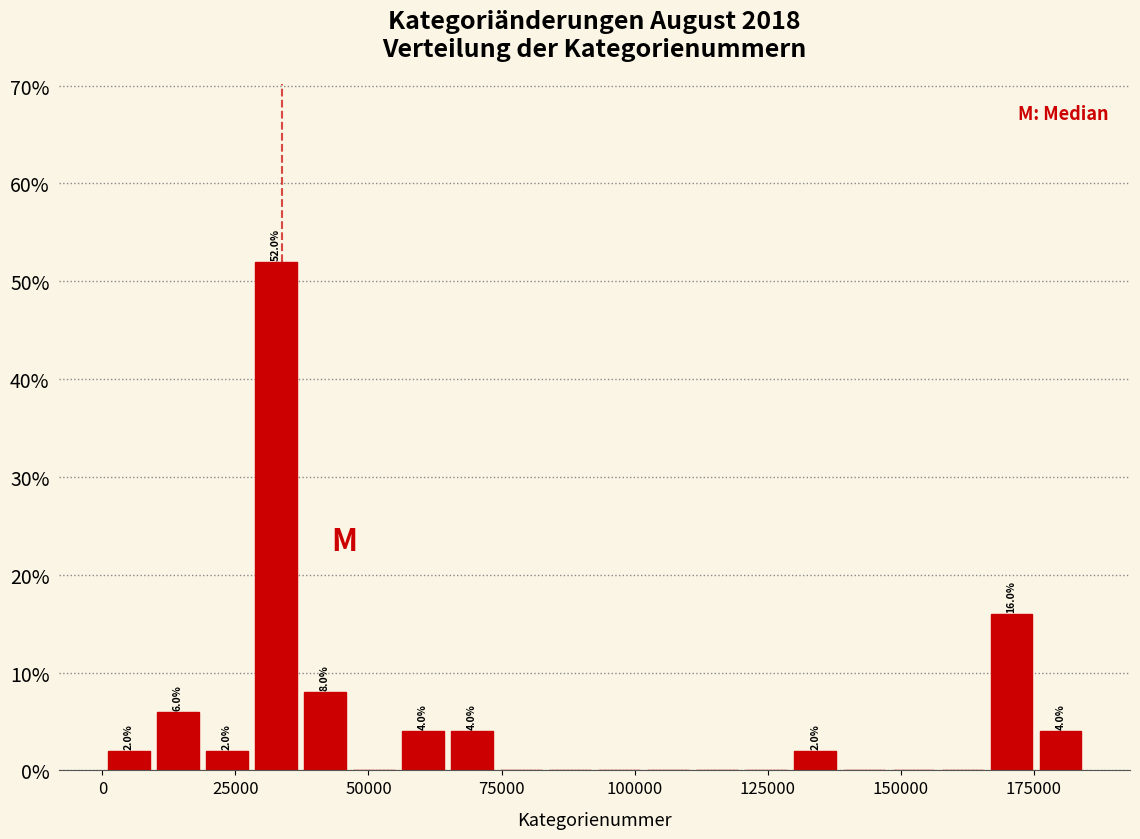

Around what value on the x-axis is the tallest bar? Give the approximate position of its centre, as read against the axis.

35000